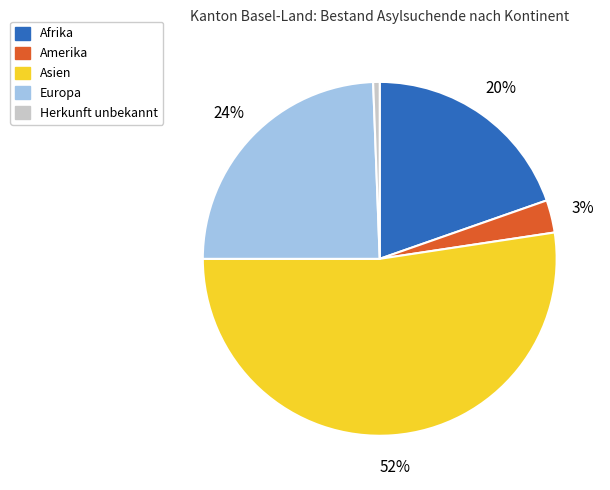

To the nearest percent, what is the difference between the Amerika and Europa slice percentages?

21%